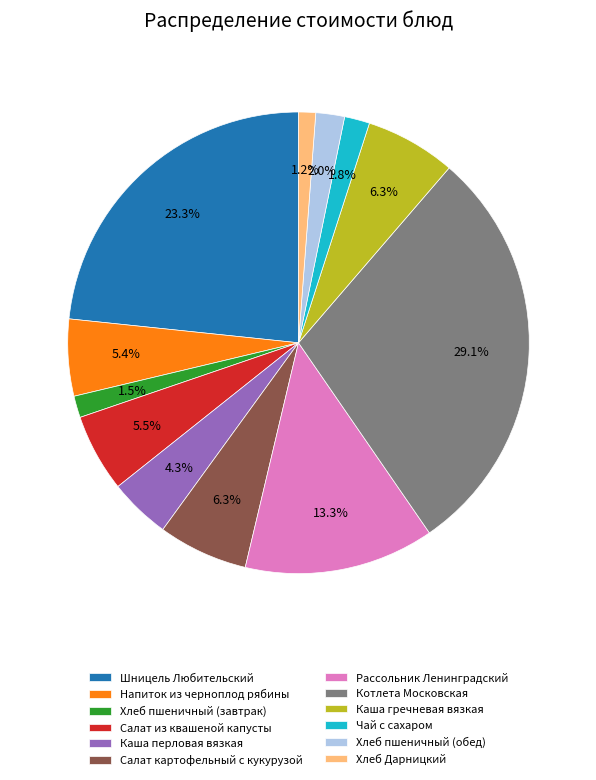

To the nearest percent, what is the average slice percentage?

8%